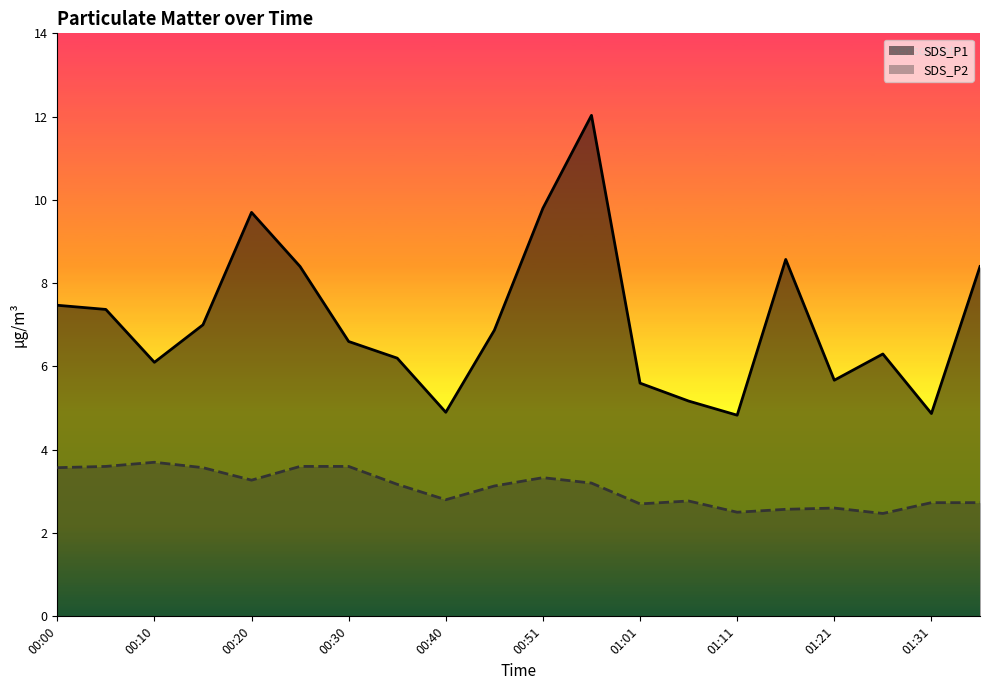

How many data points in SDS_P1 are above 6?

14